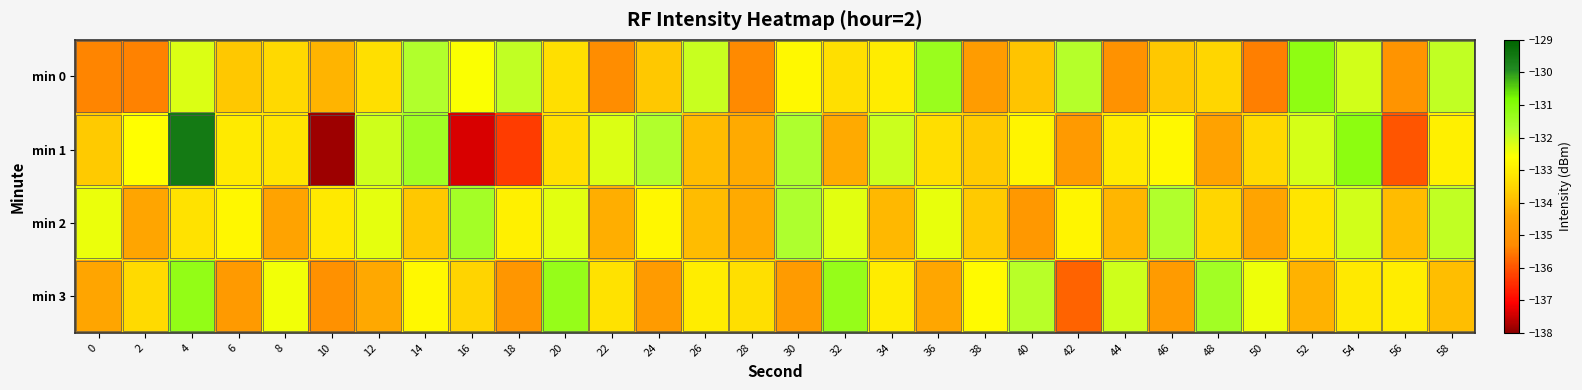

What is the greatest value displayed?

-129.5